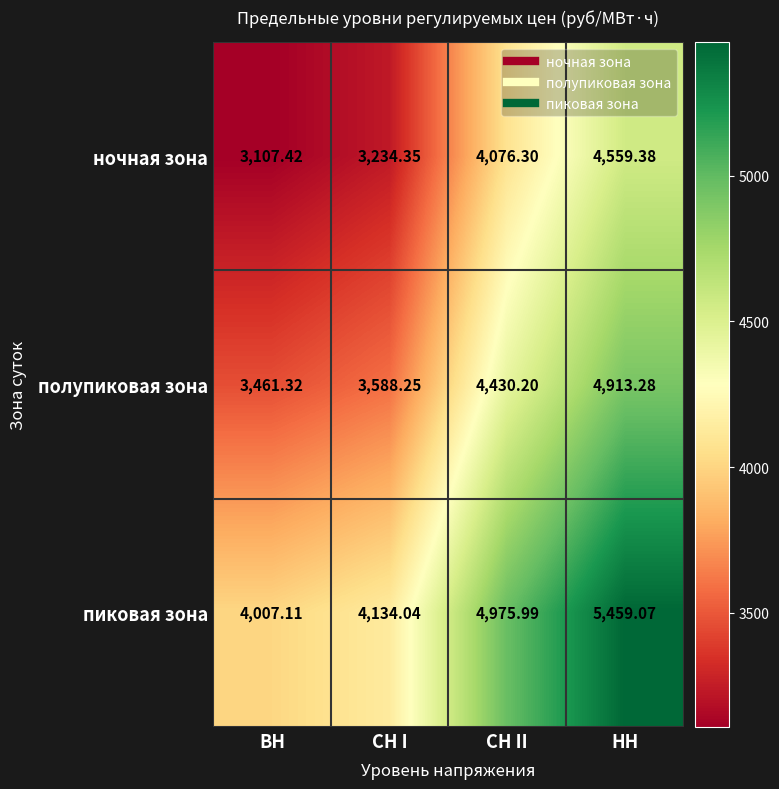

At which label does ночная зона first exceed 4076?

СН II